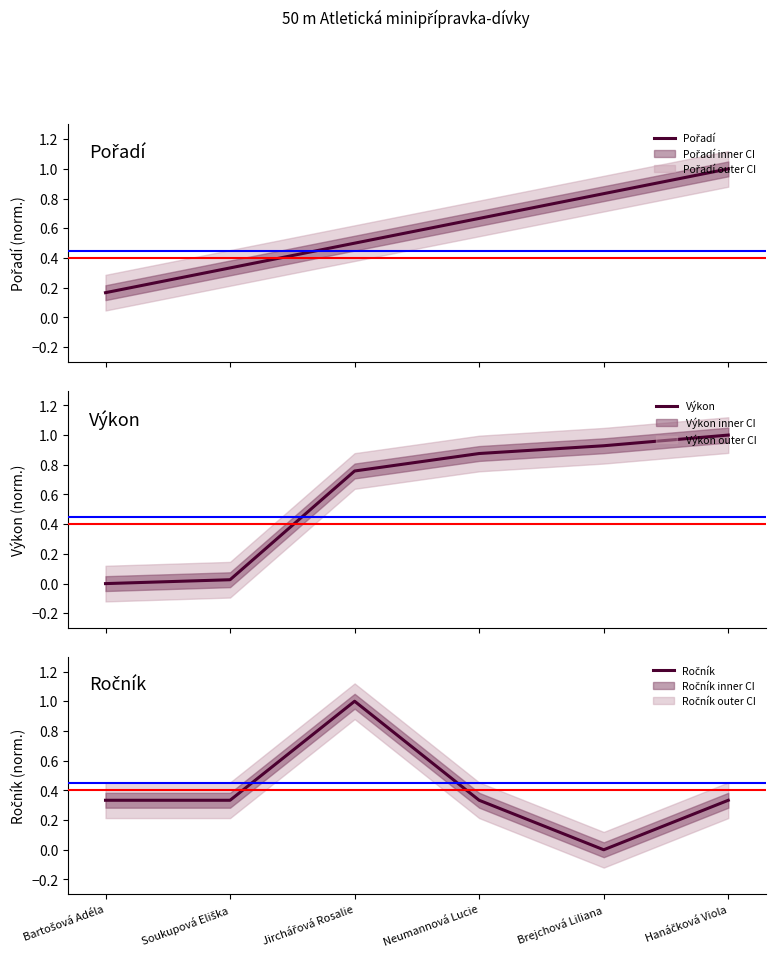

True or false: Pořadí has more than 1 interior local peaks.

False